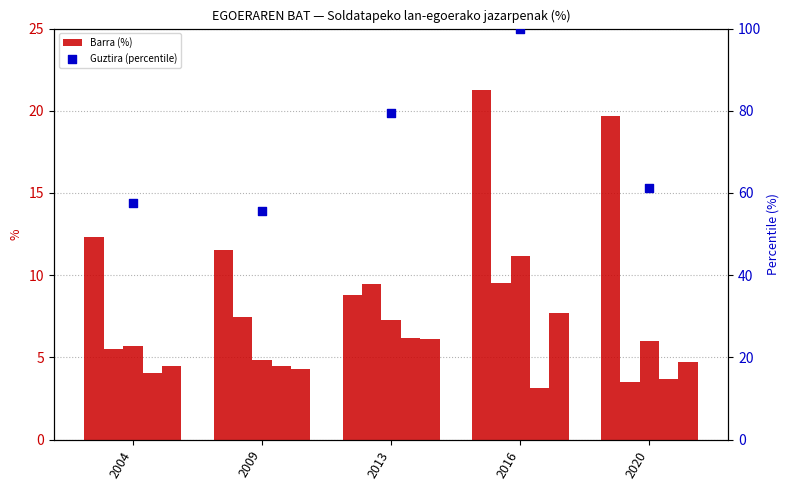

Is the value of Guztira (percentile) at 2016 greater than the value of L8 Bulegoa (kategoria baxua) at 2009?

Yes